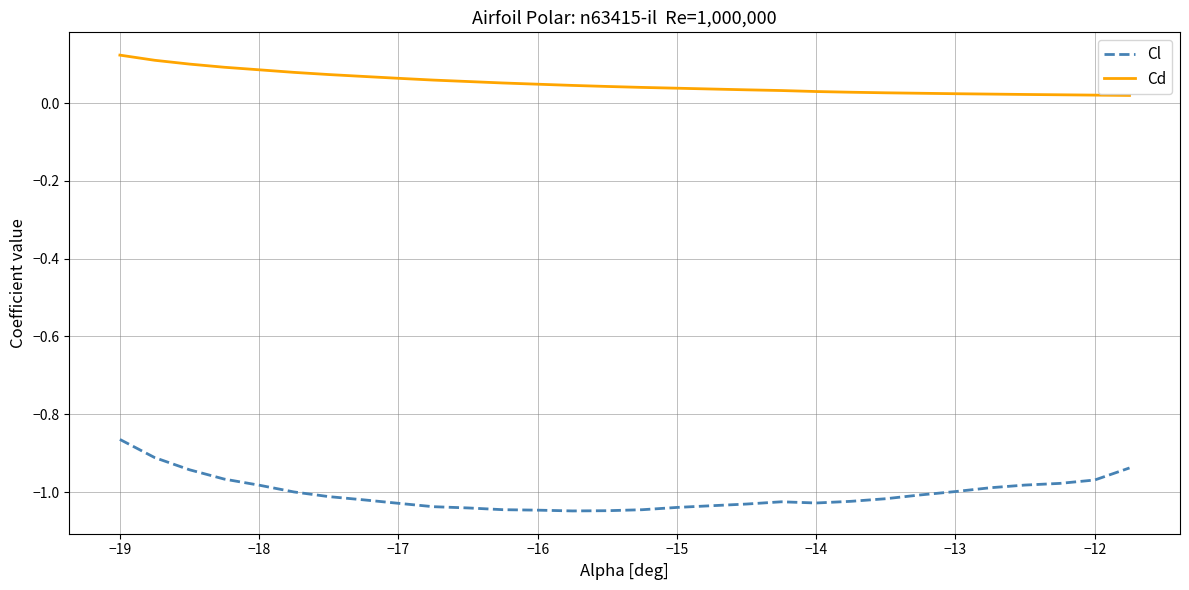

True or false: Cl and Cd intersect in this chart.

False